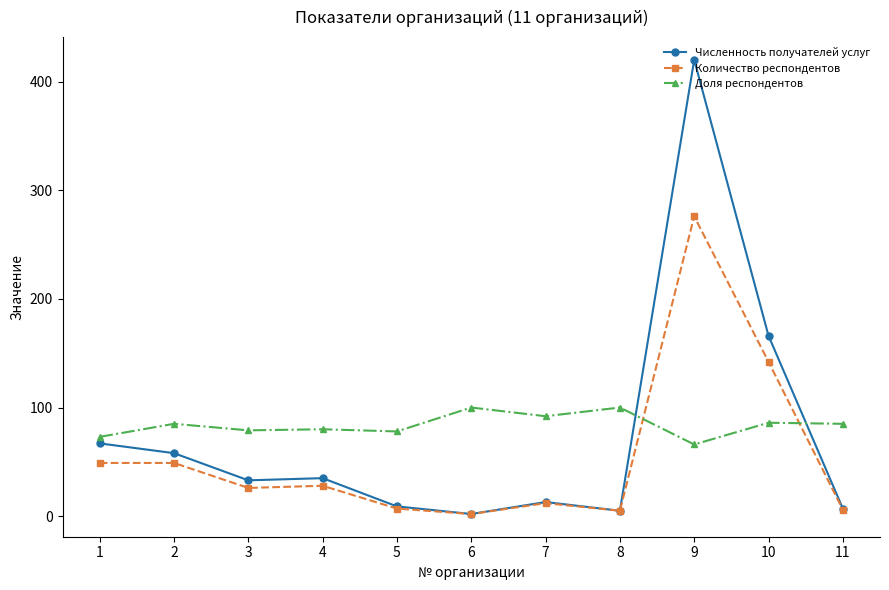

Rank the series at 9 from highest to lowest value.

Численность получателей услуг, Количество респондентов, Доля респондентов